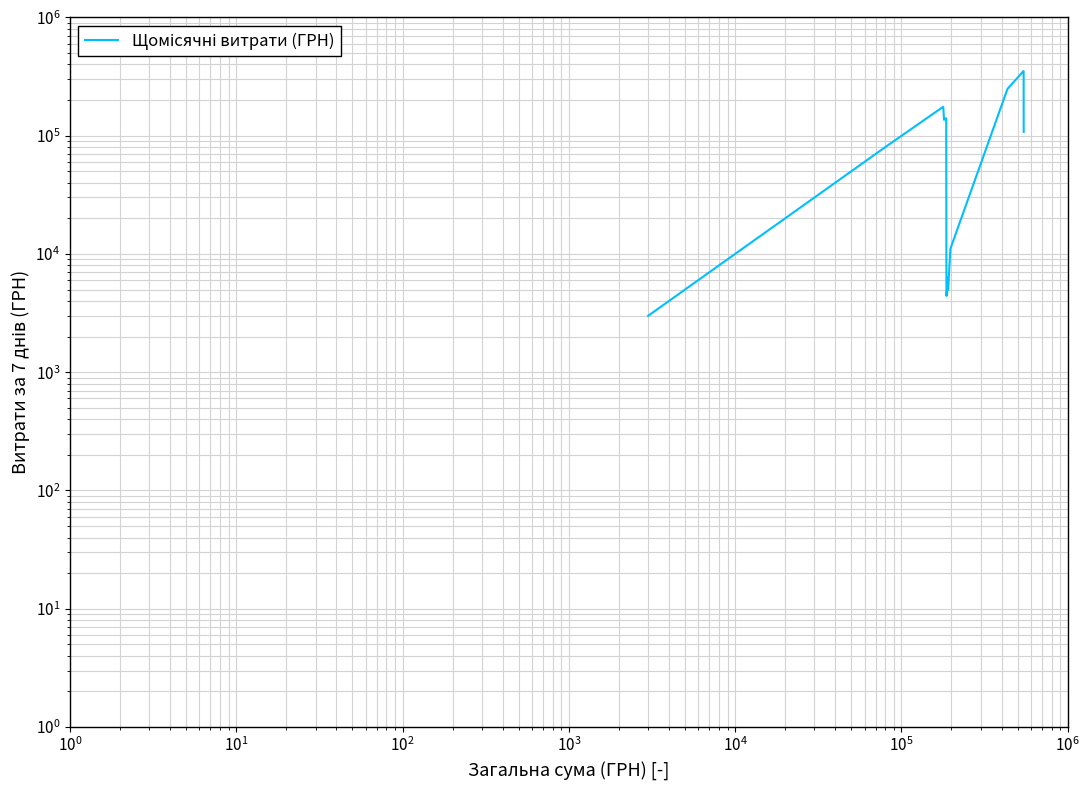

True or false: there are more than 2 points higher than both neighbors.

True